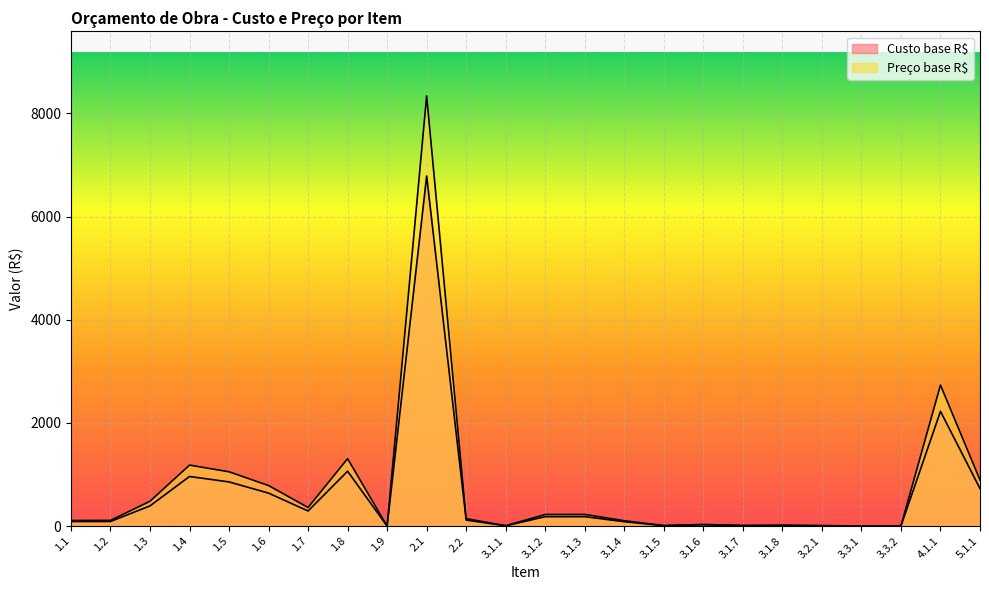

At which category does Preço base R$ reach its first local valley?

1.7